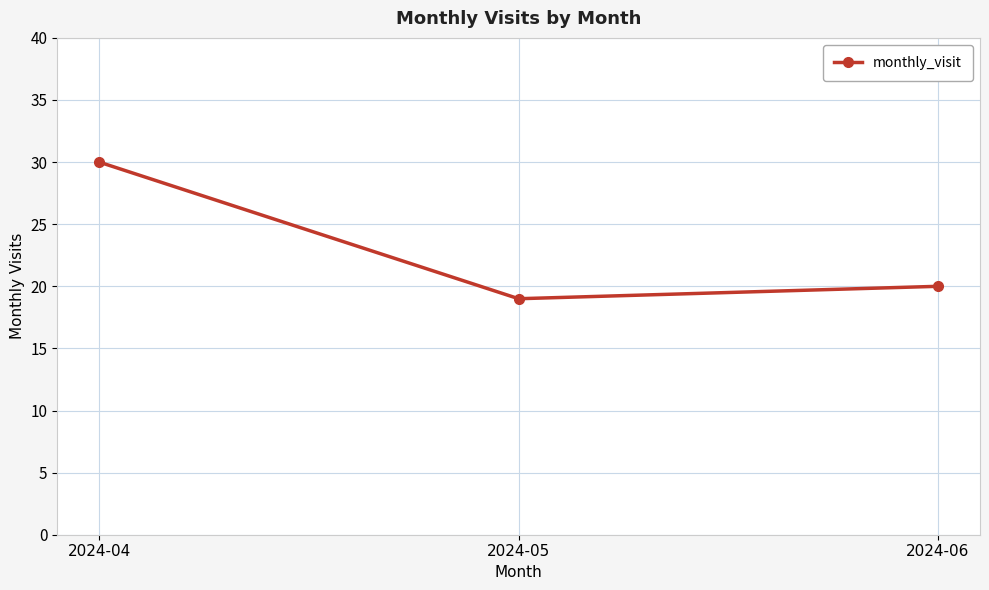

How many categories are shown in the chart?

3